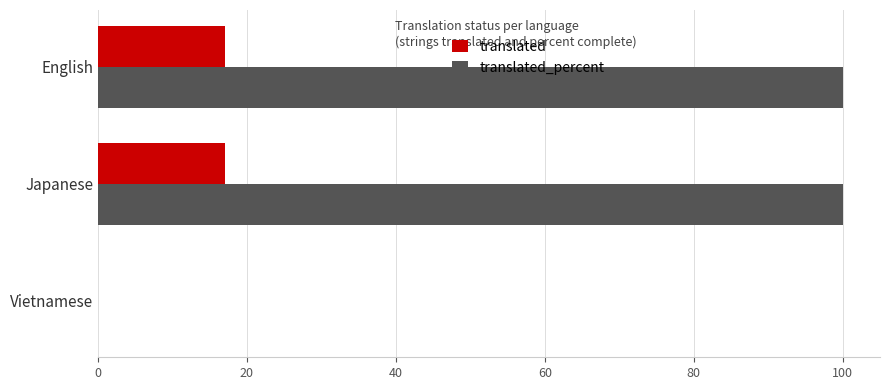

How many positive values does the translated series have?

2